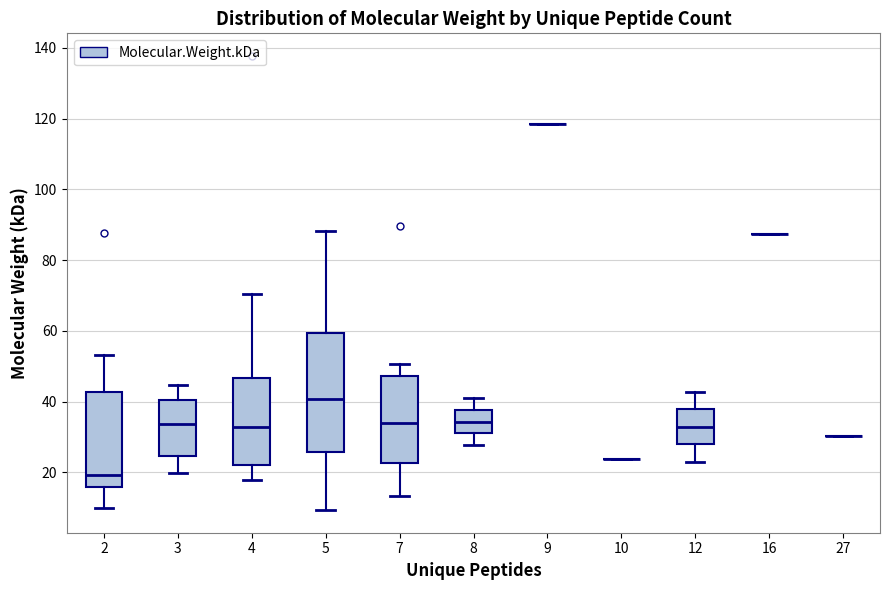

Reading left to right, transcribe this box plot: for each box, give where its median line is, the range the box spans, and where its two whiskers end, as read against the y-axis. The values are not printed on the chart, so give them approximately, as read against the axis.

2: median 20, box 16 to 42, whiskers 10 to 54
3: median 34, box 24 to 40, whiskers 20 to 44
4: median 32, box 22 to 46, whiskers 18 to 70
5: median 40, box 26 to 60, whiskers 10 to 88
7: median 34, box 22 to 48, whiskers 14 to 50
8: median 34, box 32 to 38, whiskers 28 to 40
9: box collapsed to a line at 118, whiskers 118 to 118
10: box collapsed to a line at 24, whiskers 24 to 24
12: median 32, box 28 to 38, whiskers 22 to 42
16: box collapsed to a line at 88, whiskers 88 to 88
27: box collapsed to a line at 30, whiskers 30 to 30